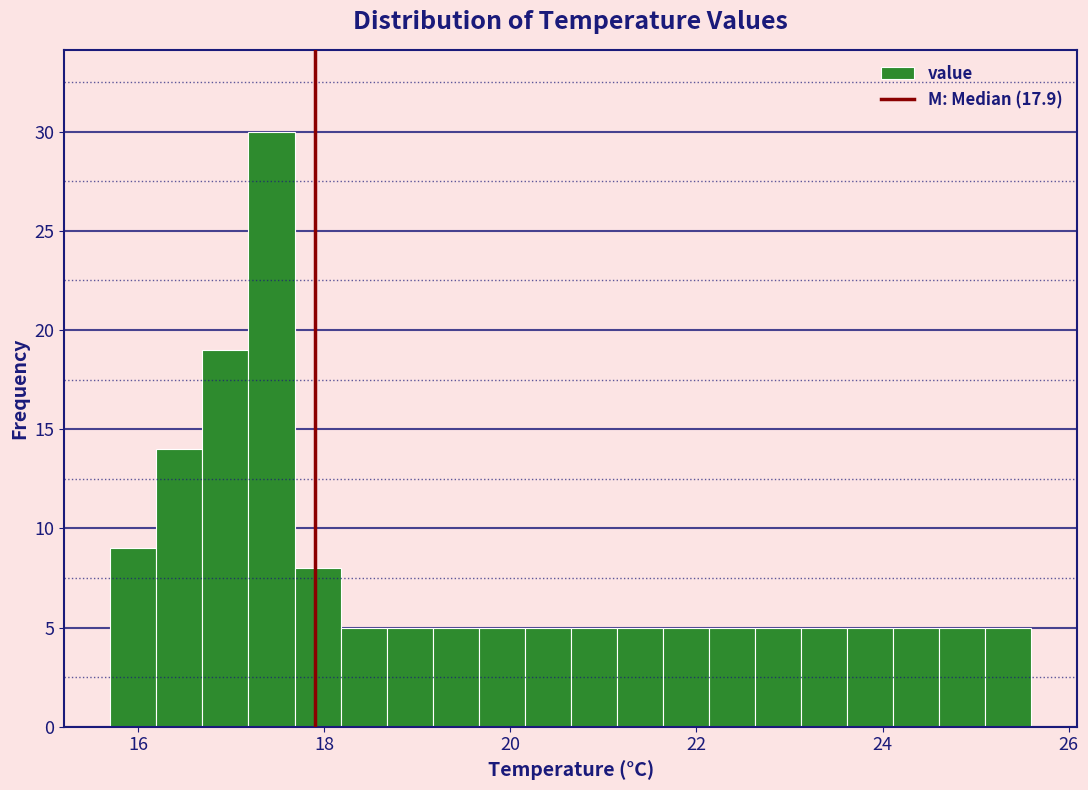

Read against the x-axis, roughly where is the centre of the tallest bar?

17.4